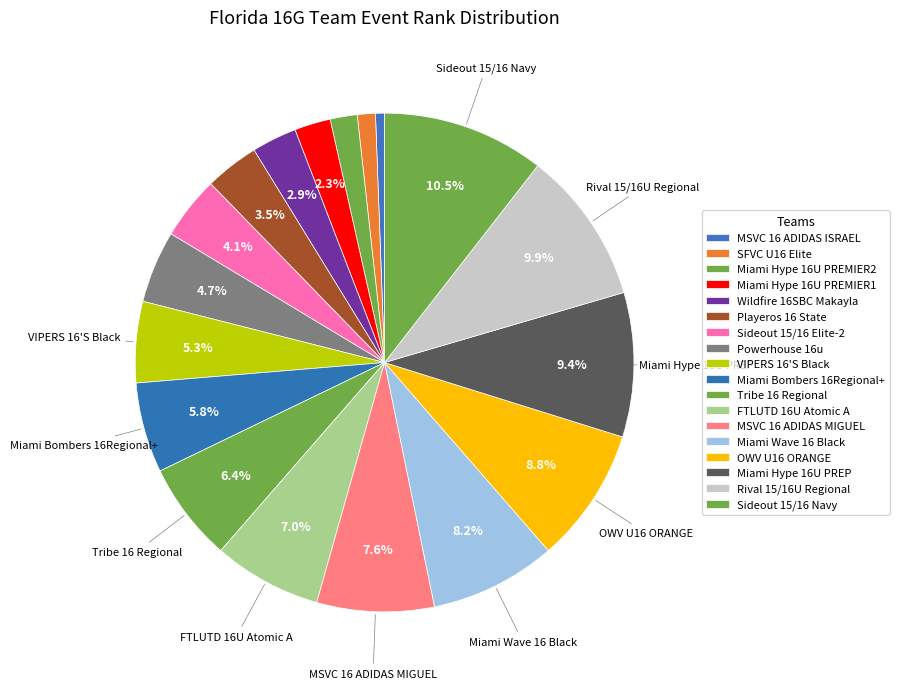

To the nearest percent, what portion does Miami Hype 16U PREMIER2 represent?

2%